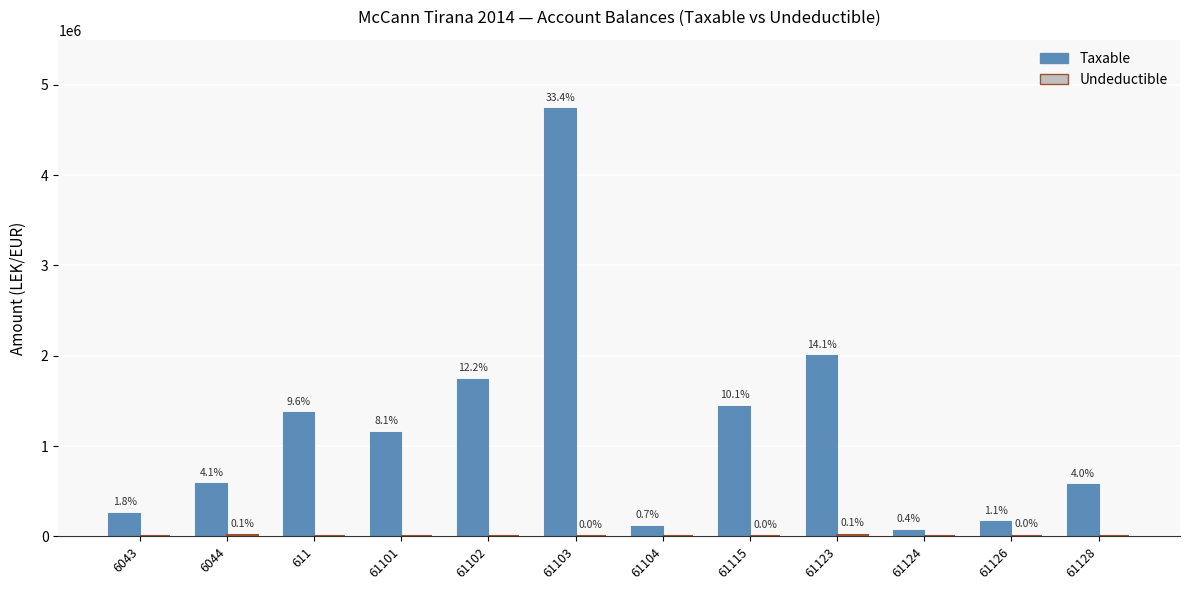

What is the label of the 3rd bar from the right?

61124